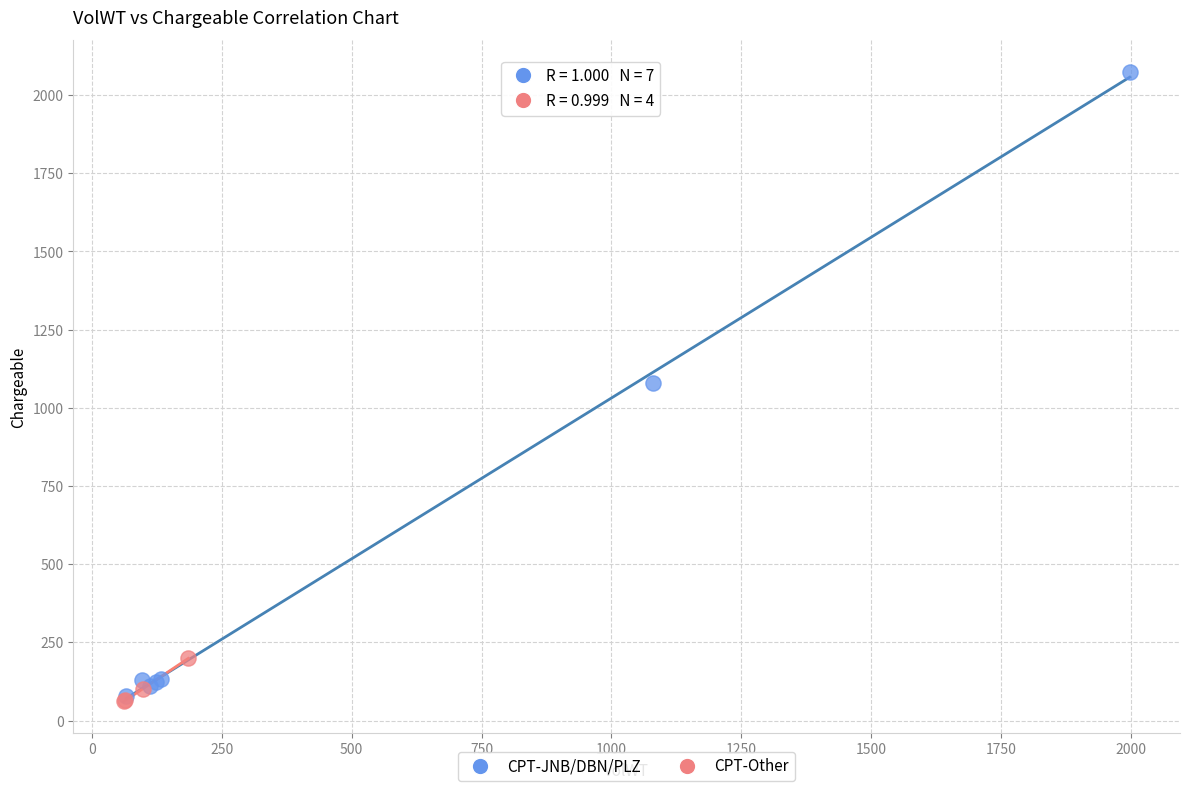

Which series contains the highest Y value?

CPT-JNB/DBN/PLZ